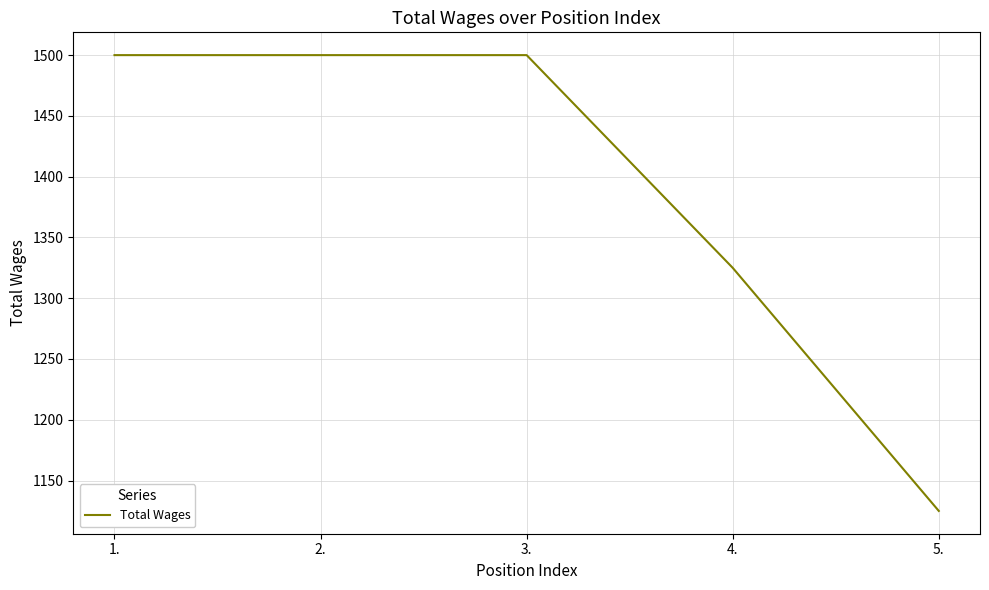

What is the change in value from 1. to 4.?

-175